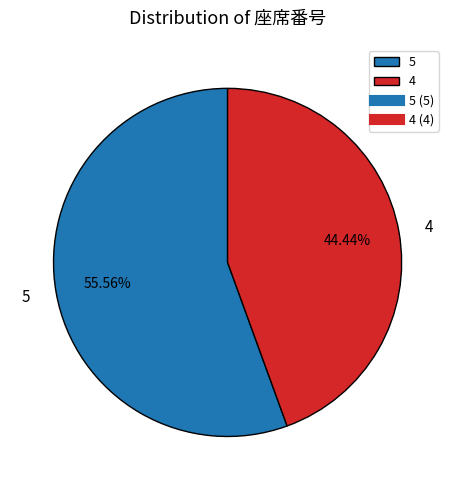

Which category has the biggest portion of the pie?

5